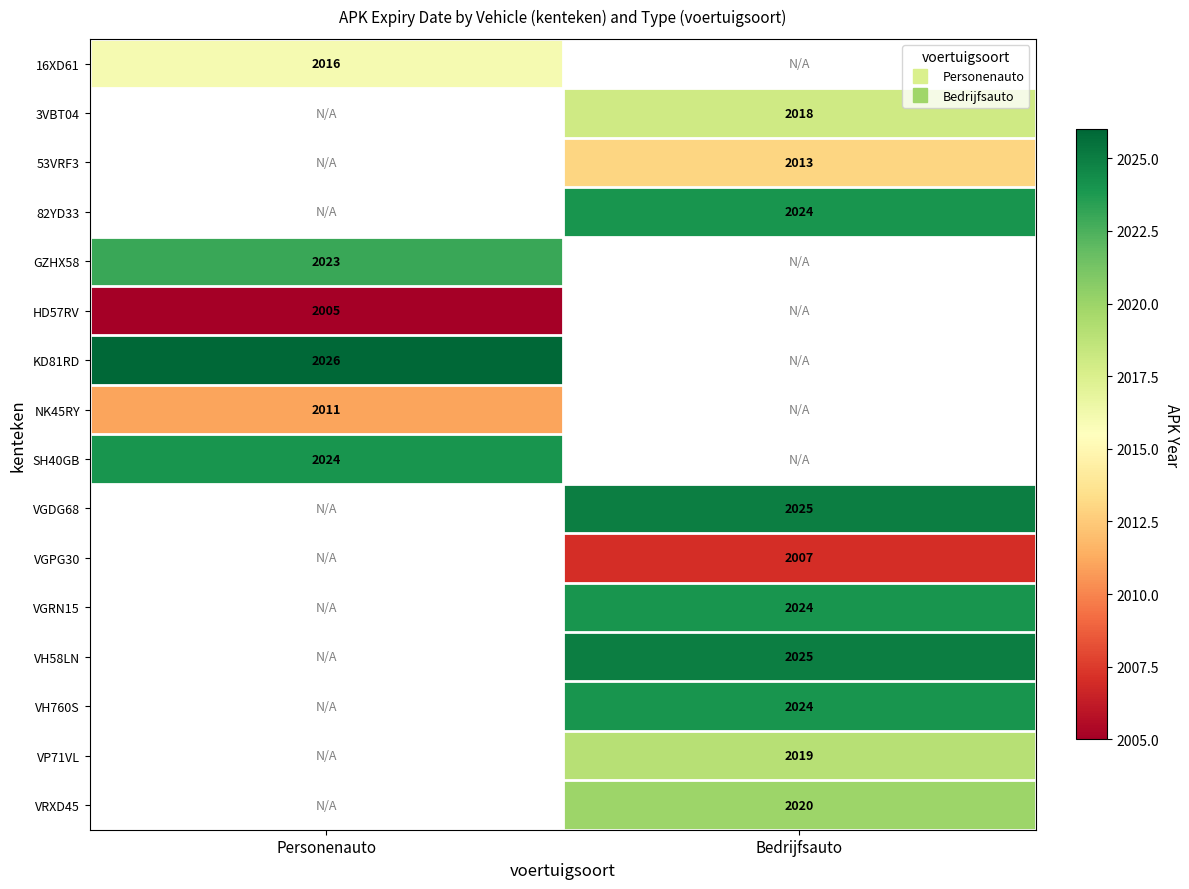

What value does the VGDG68 series have at Bedrijfsauto?

2025.0